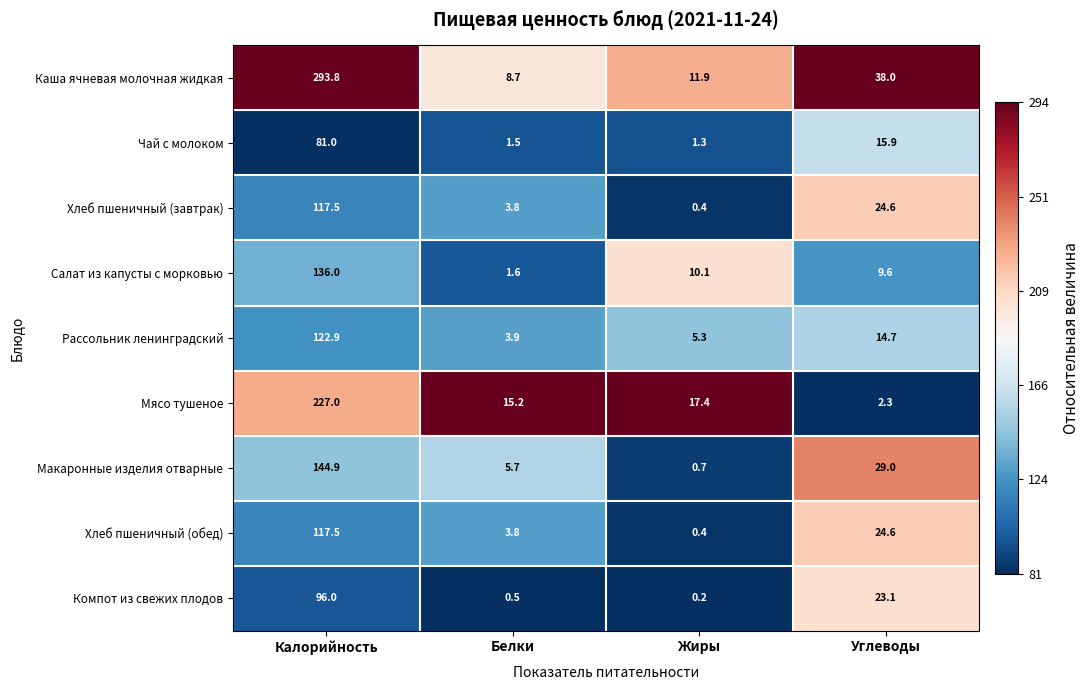

Which series has the widest spread of values?

Каша ячневая молочная жидкая